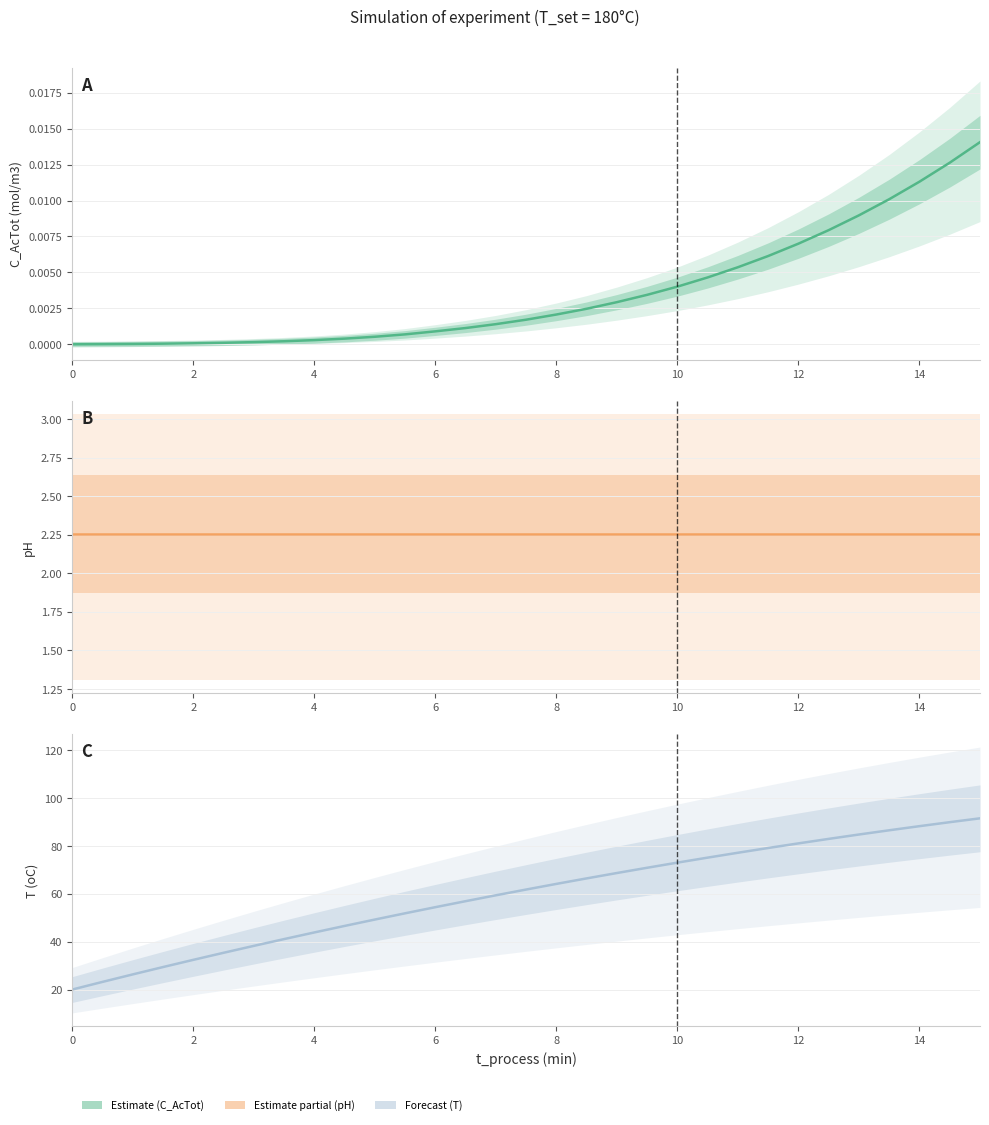

True or false: pH and C_AcTot (mol/m3) intersect in this chart.

False